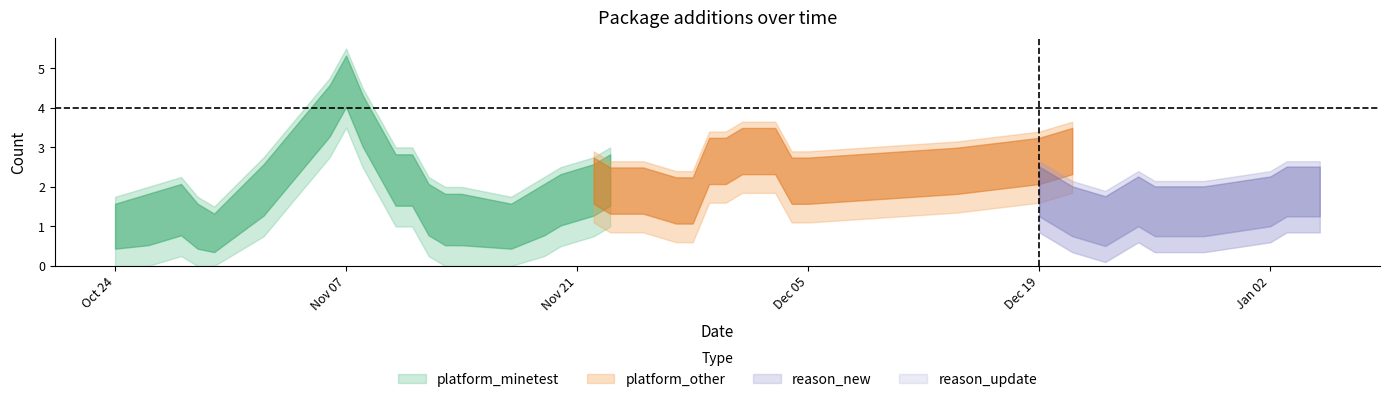

Which label corresponds to the smallest value in the chart?

2022-10-30